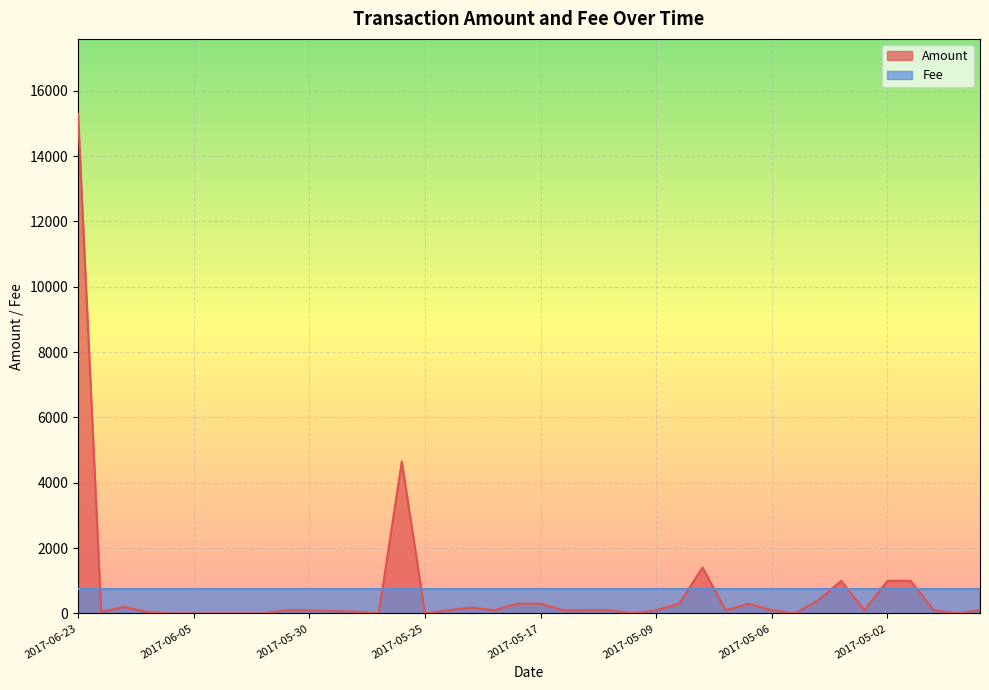

What is the average value?

696.4